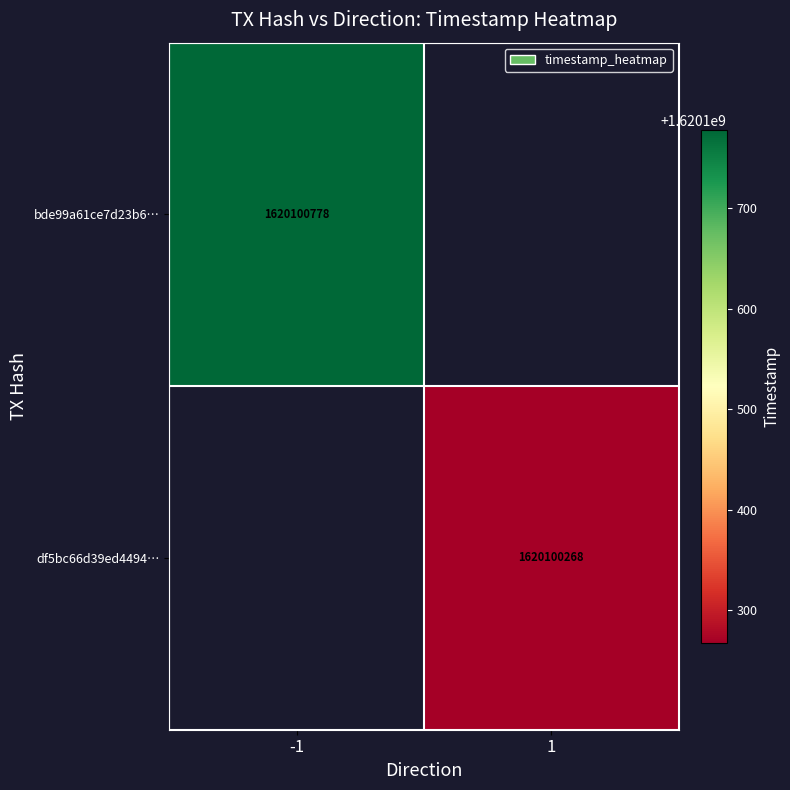

True or false: df5bc66d39ed44945ba49ced41d2d4e1567ef76 has a value of 1620100268 at 1.

True